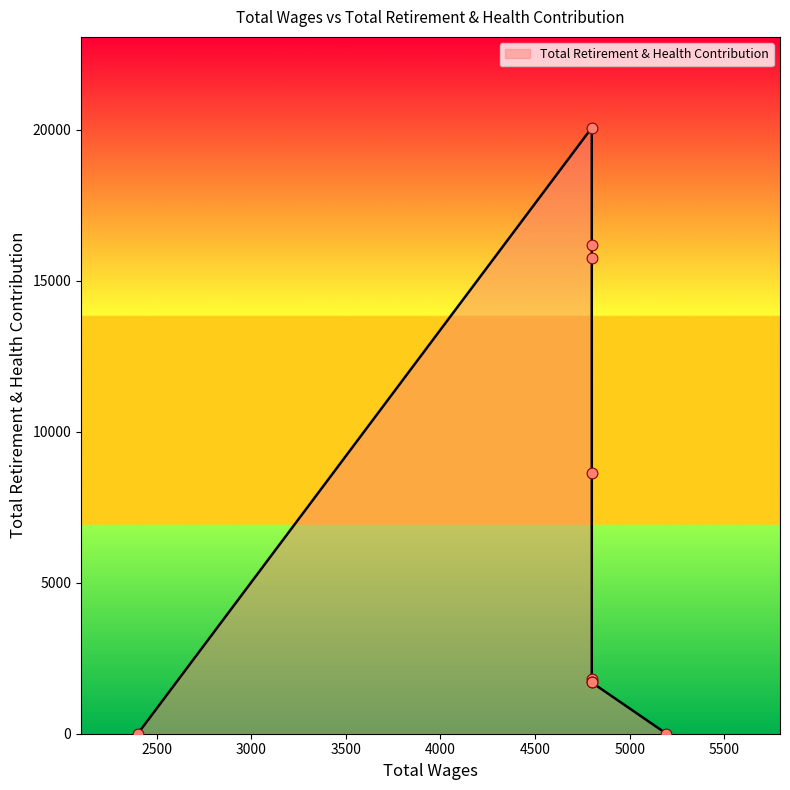

Approximately how many times larger is the value at 4800.0 compared to 4800.0?

9.3